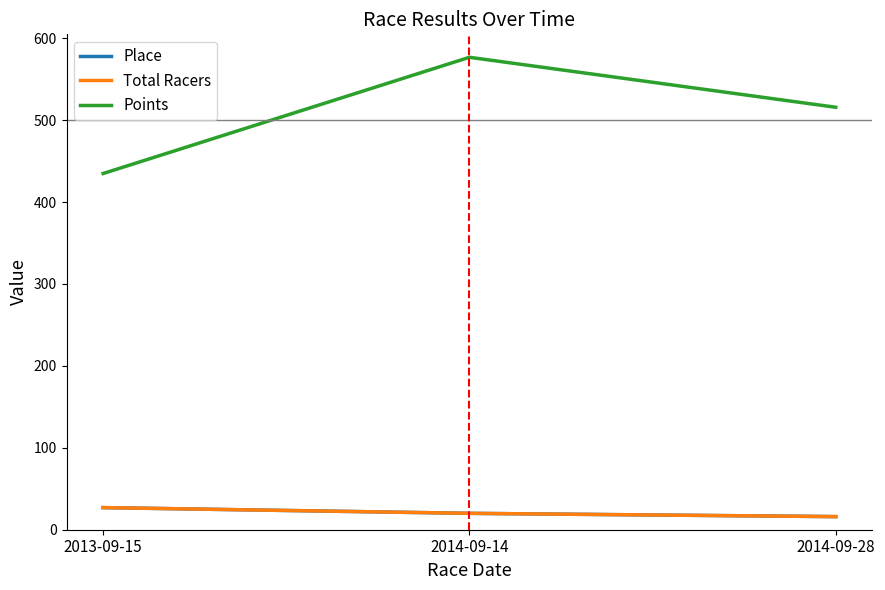

What is the difference between the Points values at 2013-09-15 and 2014-09-28?

80.8